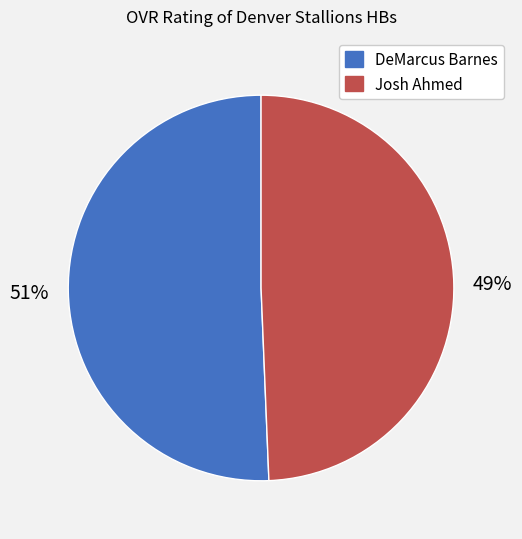

Does DeMarcus Barnes represent more than half of the total?

Yes